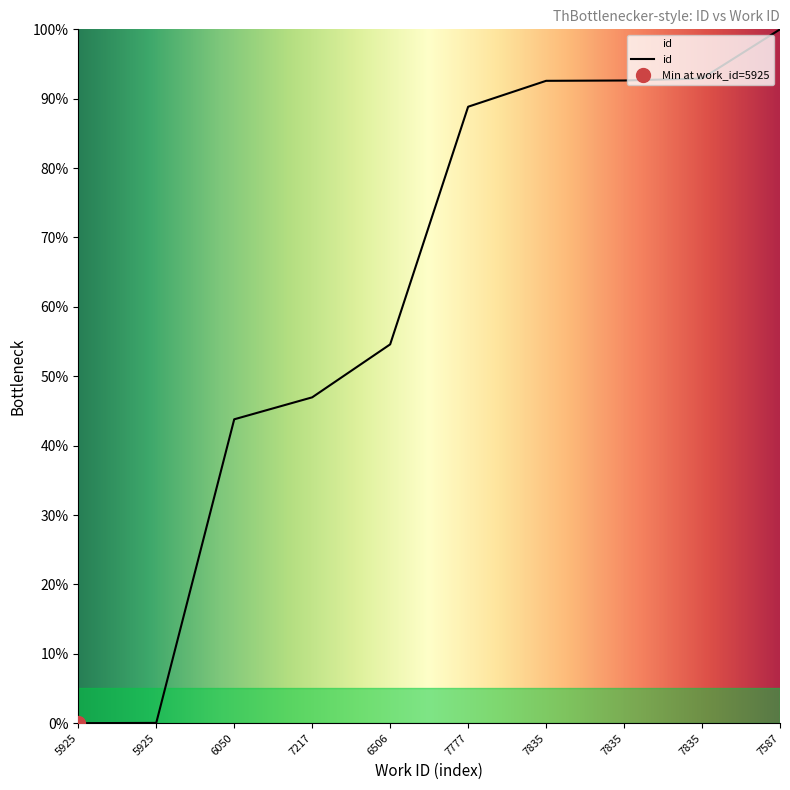

Reading left to right, extract all data points from this chart.

5925=0.0	5925=0.0	6050=43.8	7217=47.0	6506=54.6	7777=88.8	7835=92.6	7835=92.6	7835=92.9	7587=100.0